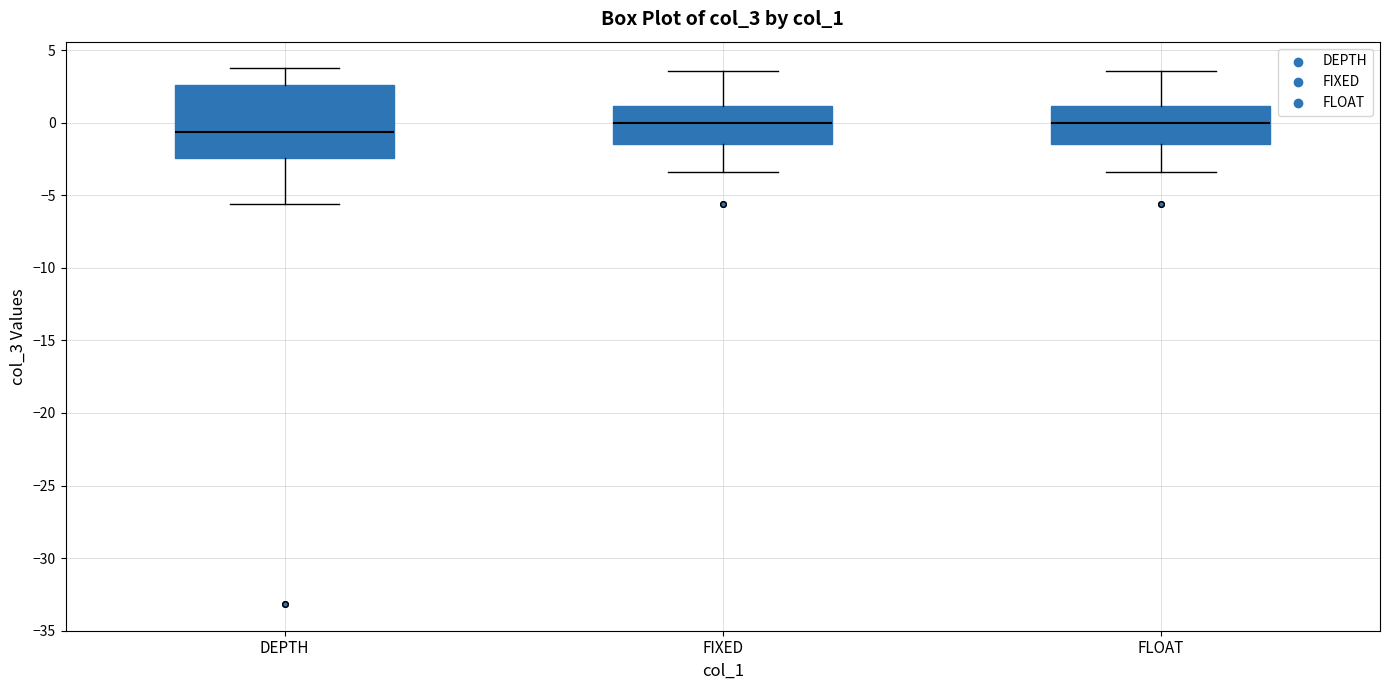

Reading left to right, read every box against the y-axis: the position of its median line, the range the box covers, and the ends of its whiskers. The values are not printed on the chart, so give them approximately, as read against the axis.

DEPTH: median -0.5, box -2.5 to 2.5, whiskers -5.5 to 3.5
FIXED: median 0.0, box -1.5 to 1.0, whiskers -3.5 to 3.5
FLOAT: median 0.0, box -1.5 to 1.0, whiskers -3.5 to 3.5